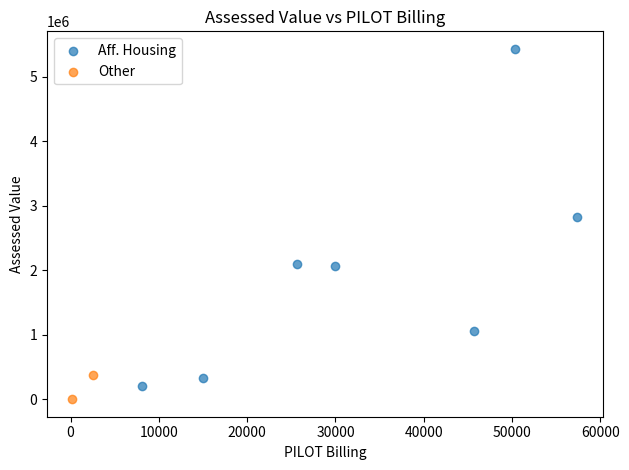

What are all the series names shown in the legend?

Aff. Housing, Other